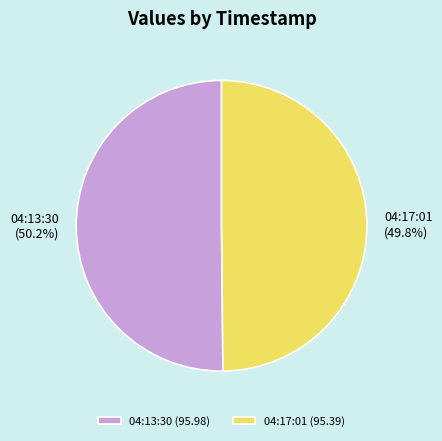

Approximately how many times larger is the value at 04:17:01 compared to 04:13:30?

1.0